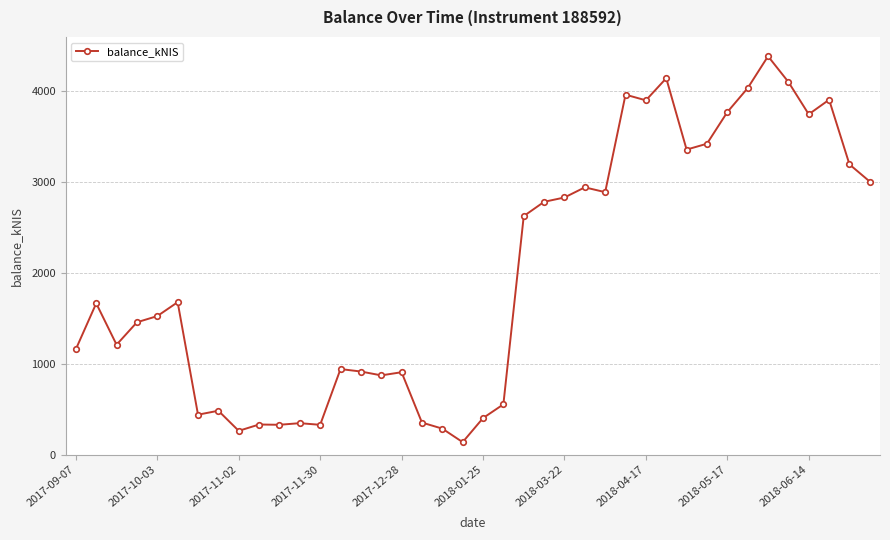

What is the greatest value displayed?

4379.9